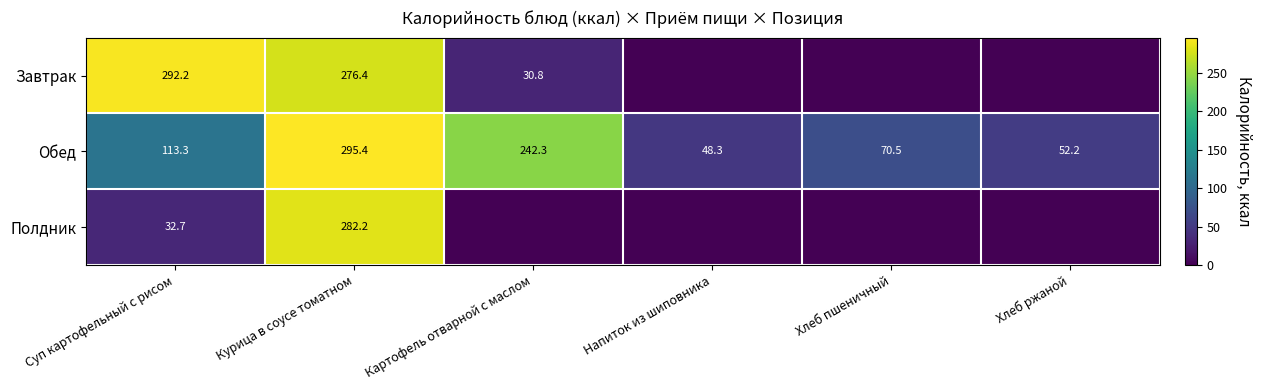

What is the difference between the second highest and second lowest values in the Обед series?

190.1